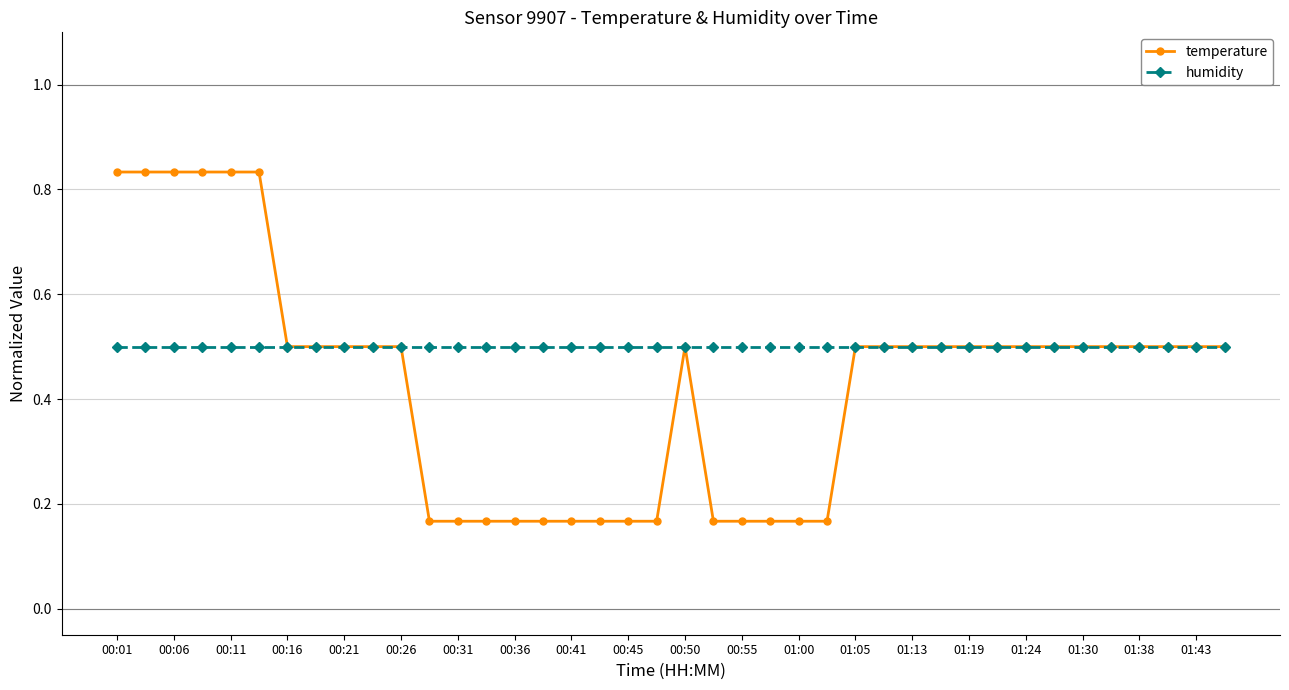

True or false: humidity and temperature intersect in this chart.

True